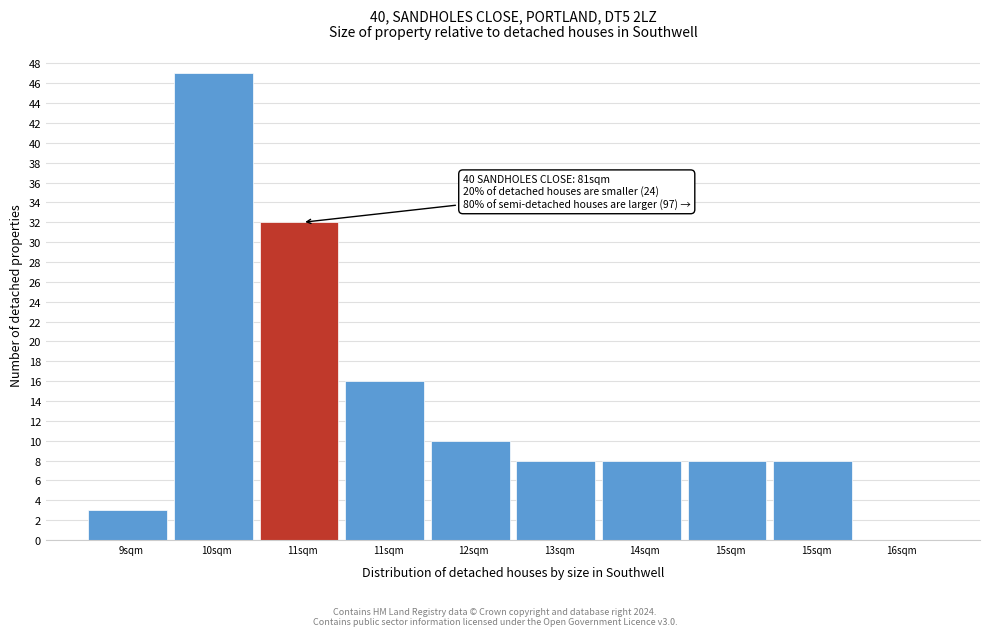

Are the bars horizontal?

No